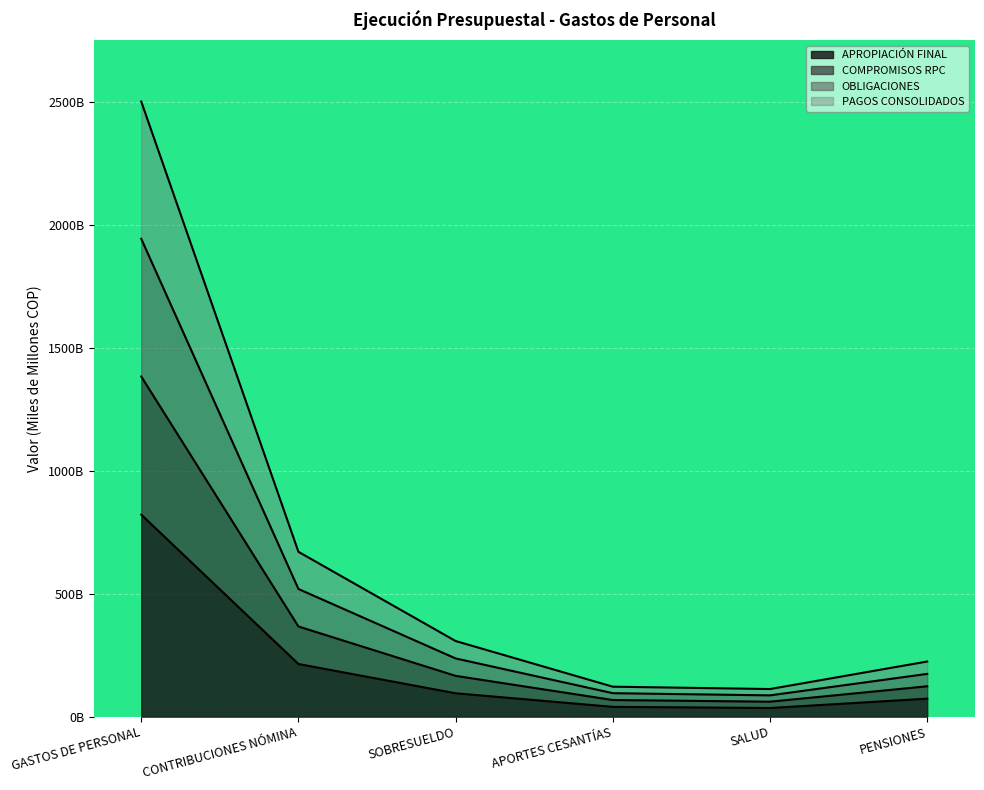

Is the value of OBLIGACIONES at SOBRESUELDO greater than the value of COMPROMISOS RPC at APORTES CESANTÍAS?

Yes